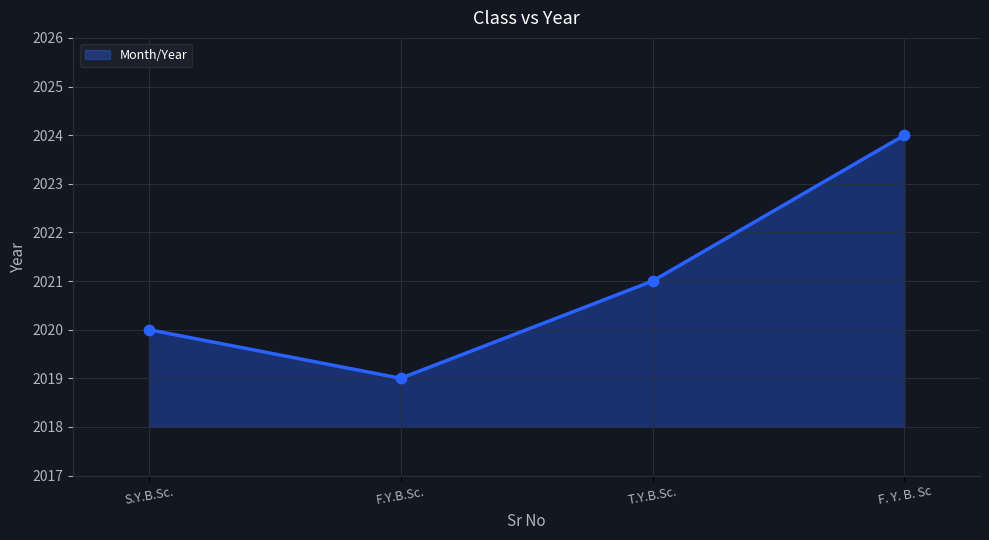

Between F. Y. B. Sc and S.Y.B.Sc., which is larger?

F. Y. B. Sc